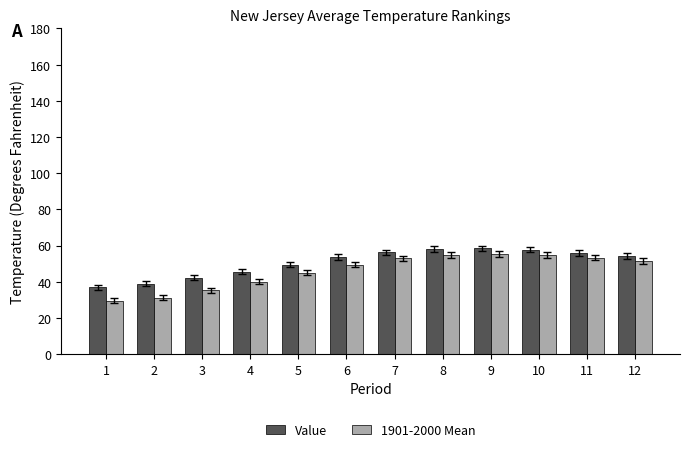

What is the difference between the second highest and second lowest values in the 1901-2000 Mean series?

23.5